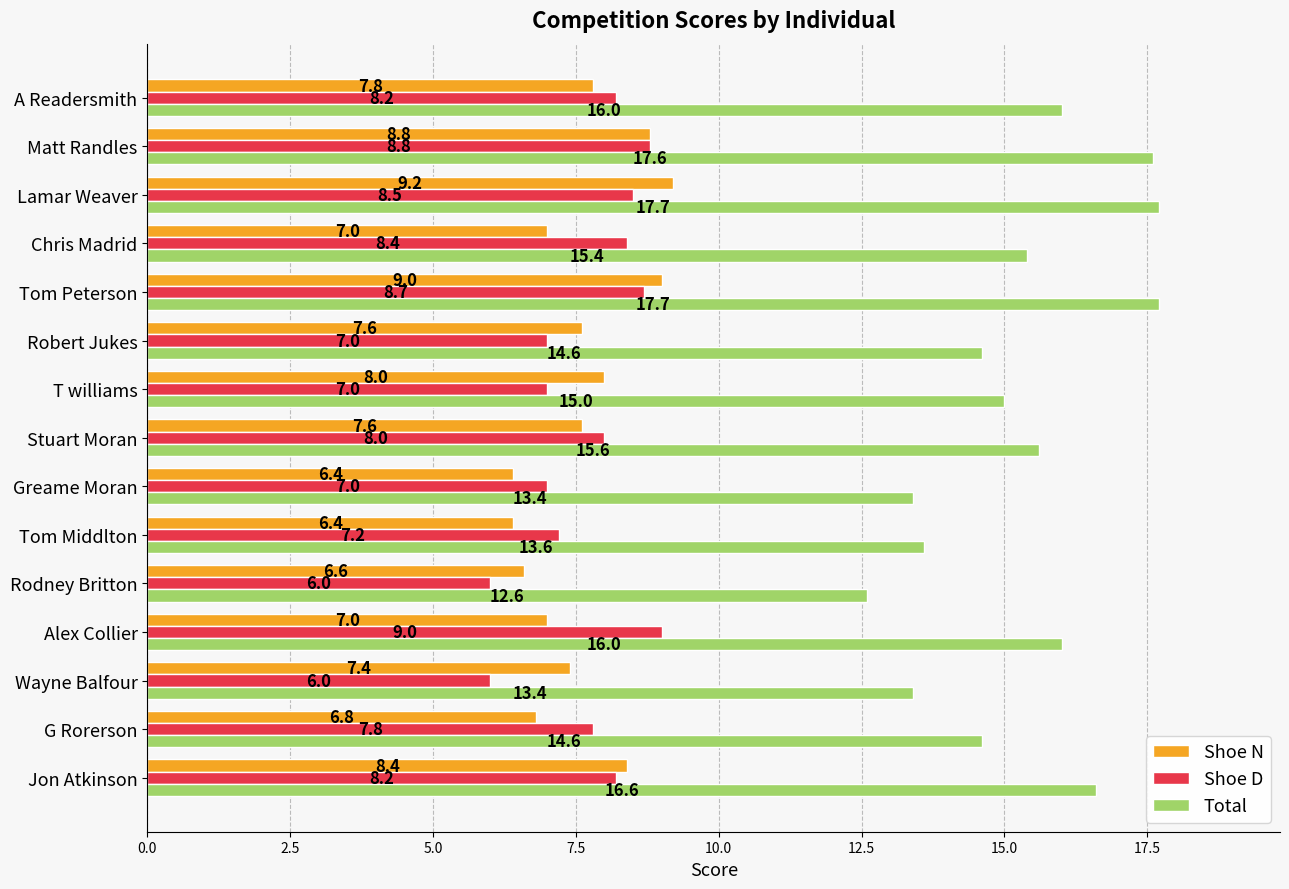

At how many categories does at least one series exceed 9?

15